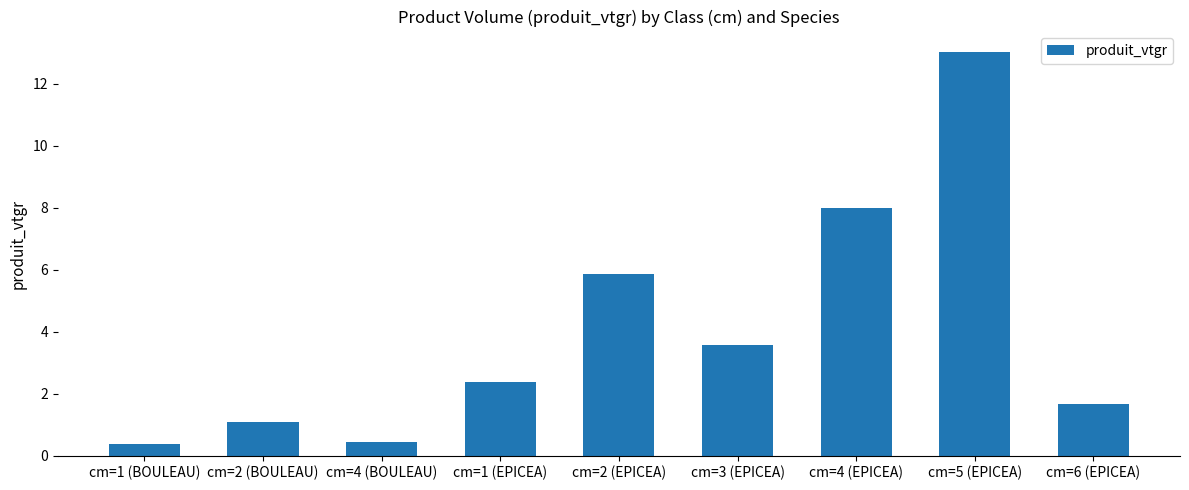

What is the sum of the values at cm=2 (EPICEA) and cm=5 (EPICEA)?

18.9